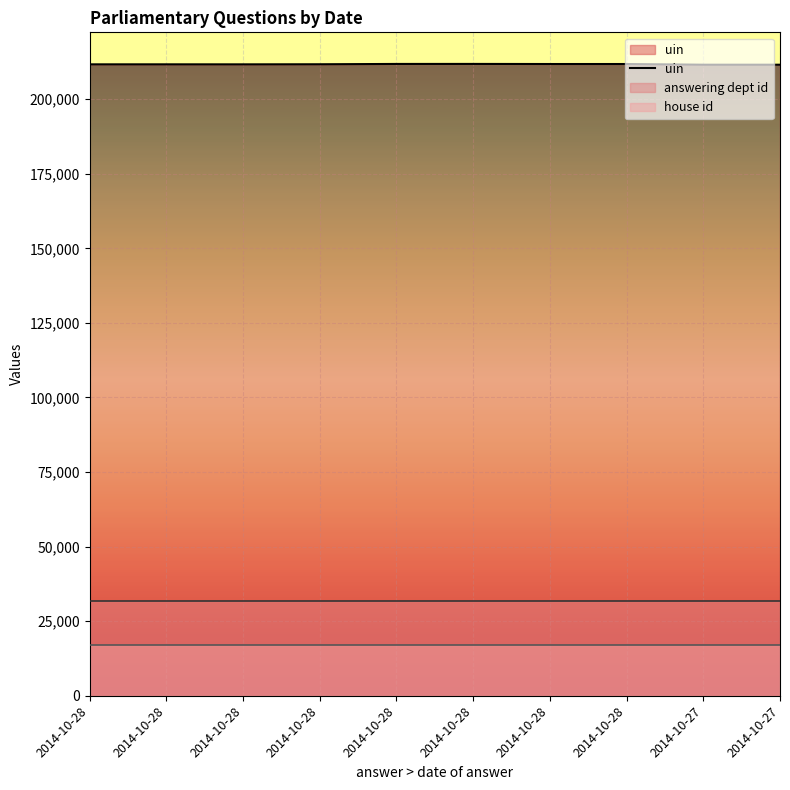

At which category does the data reach its first local valley?

2014-10-28